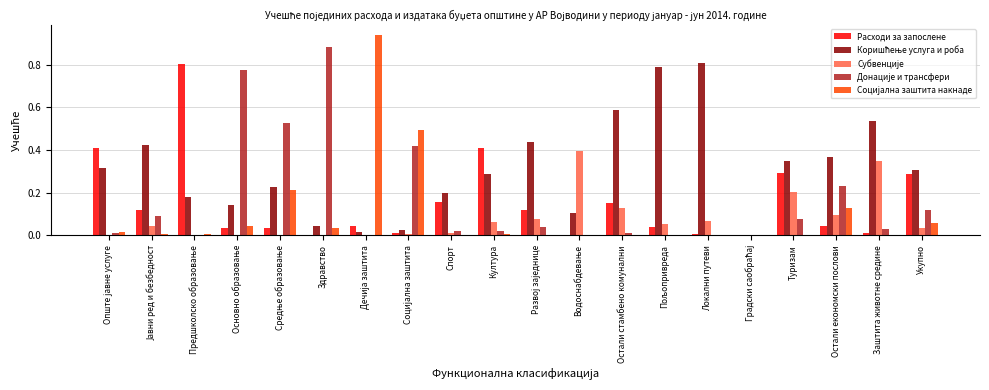

What is the sum of all Расходи за запослене values?

3.0